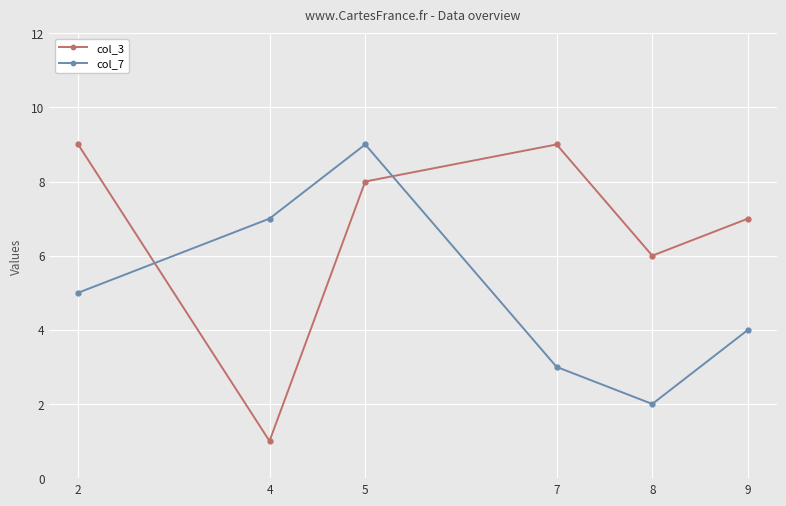

Is this an area chart (filled region under the line)?

No